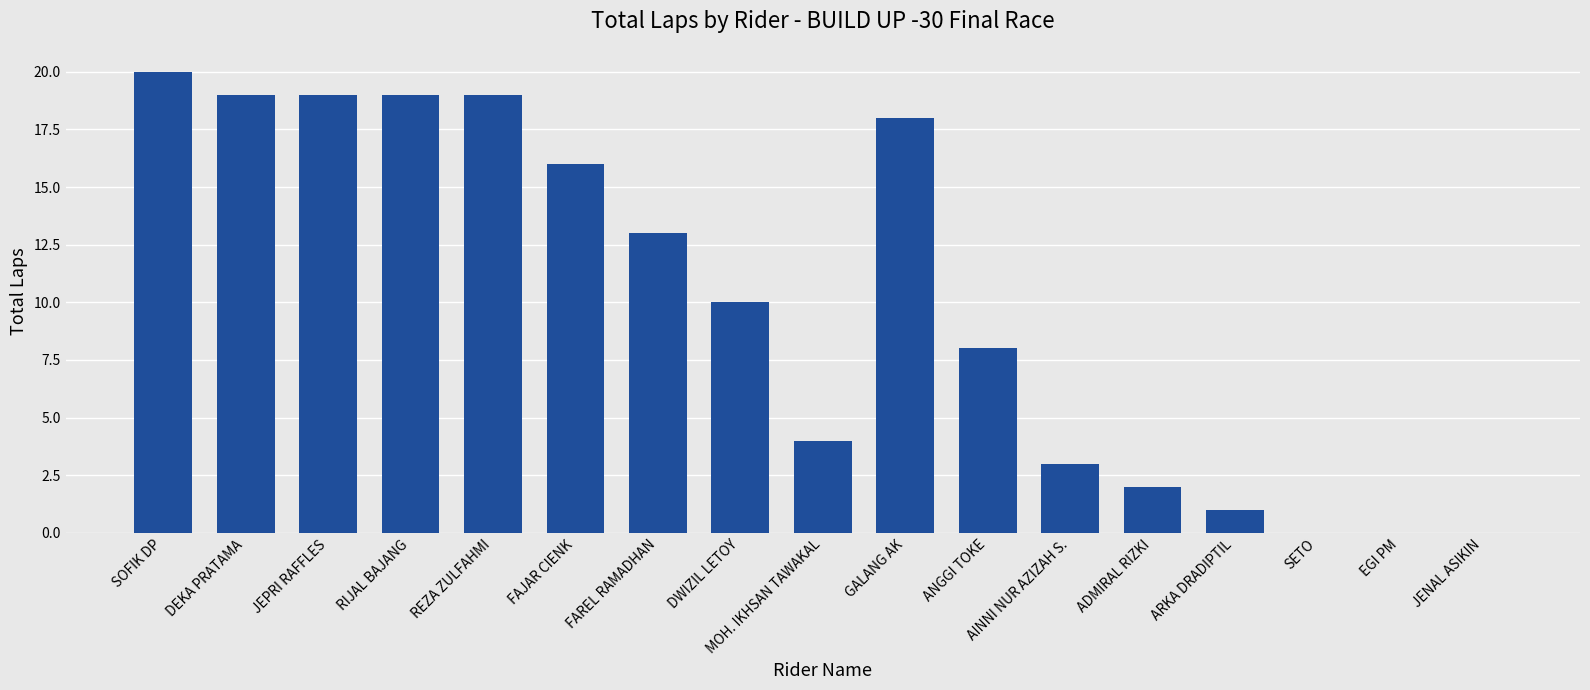

Which has a higher value, ANGGI TOKE or SOFIK DP?

SOFIK DP